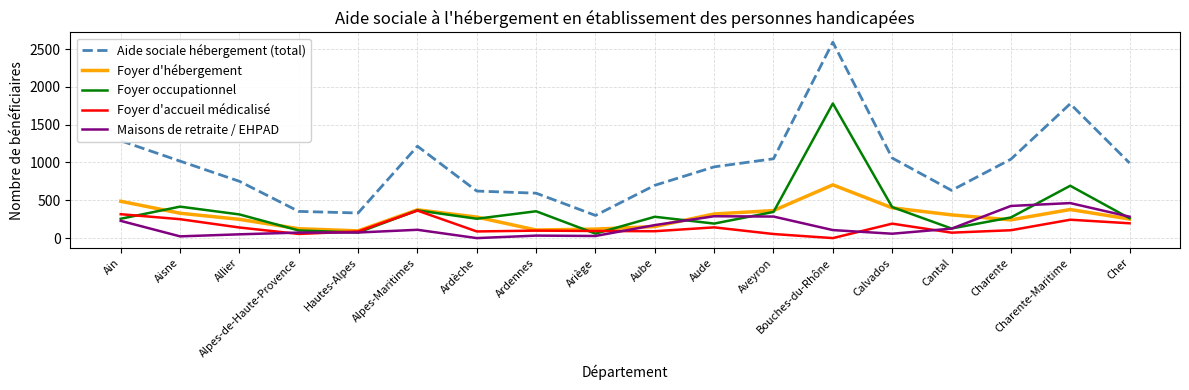

What value does the Maisons de retraite / EHPAD series have at Alpes-Maritimes?

110